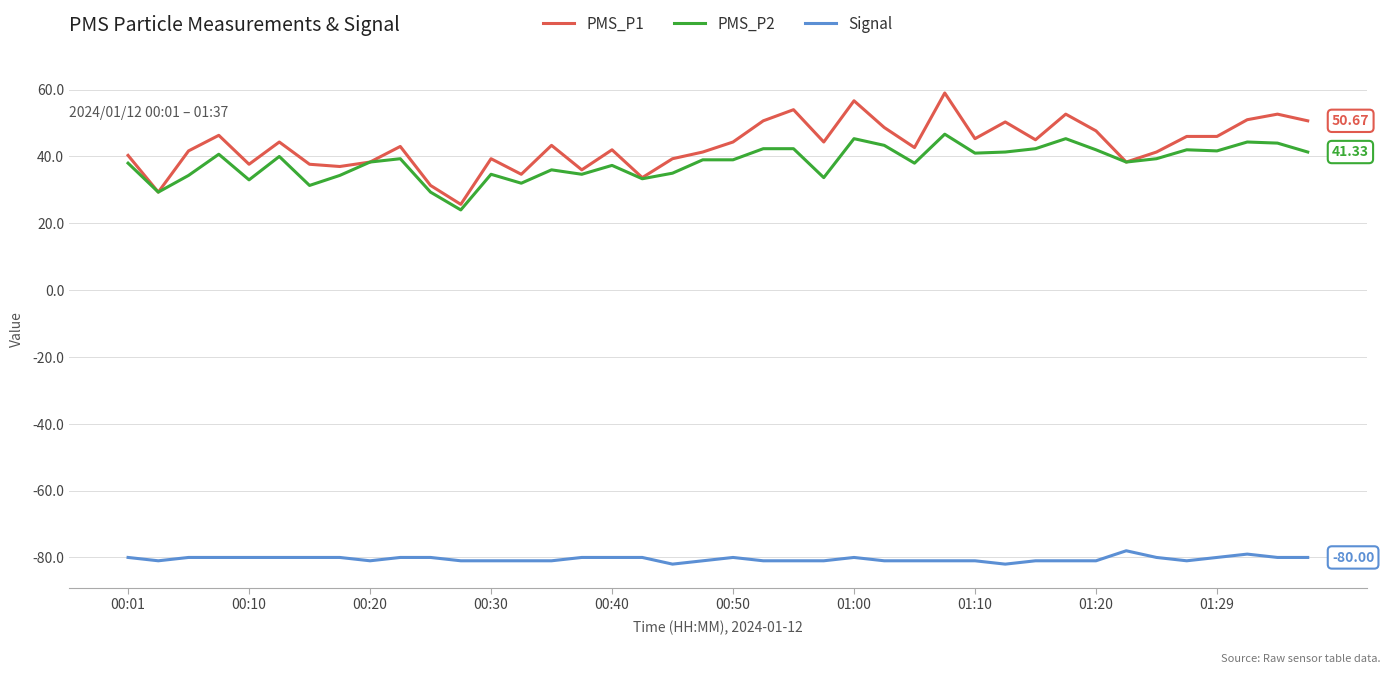

Which series has the widest spread of values?

PMS_P1